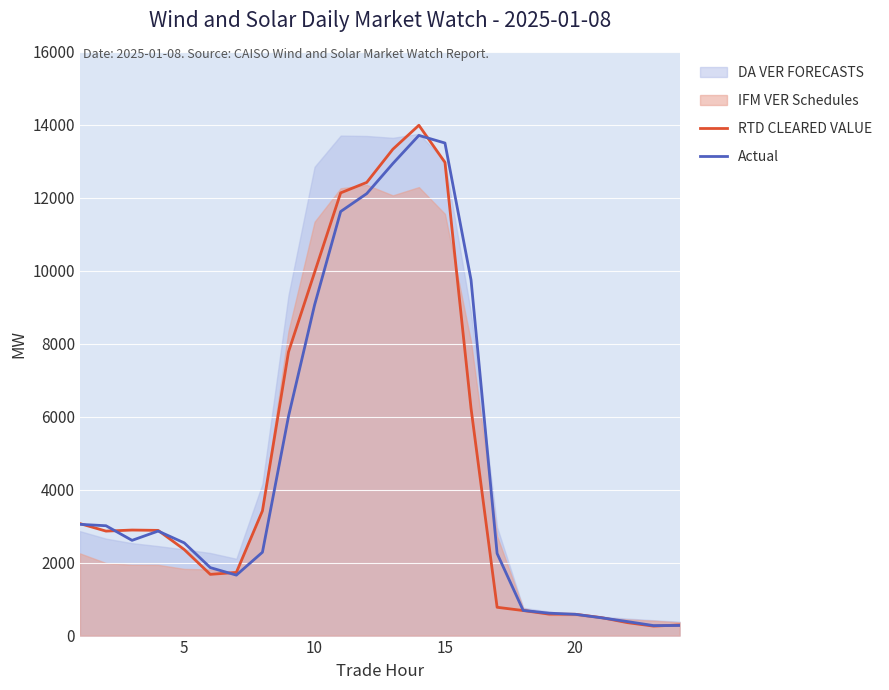

What is the difference between the maximum and second lowest values in the Actual series?

13436.2